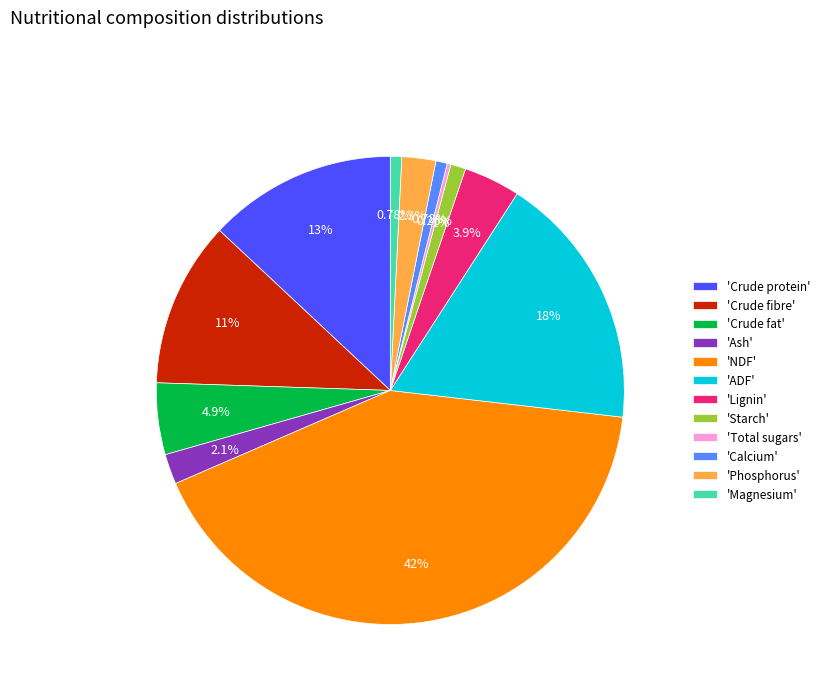

What is the largest slice in the pie chart?

'NDF'